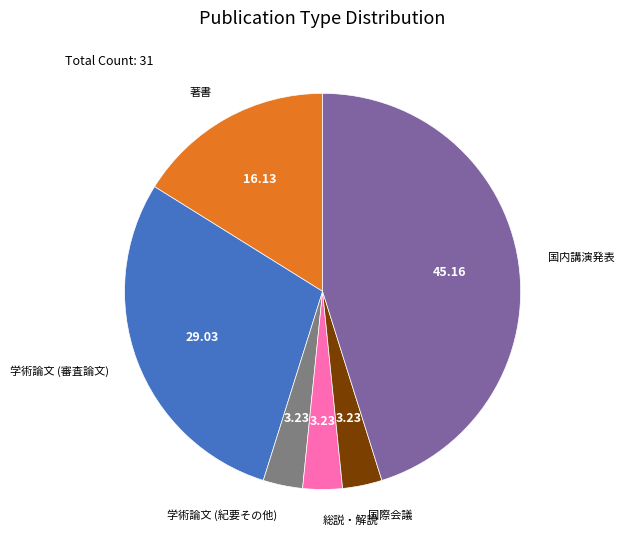

Is there any slice that represents more than half of the pie?

No